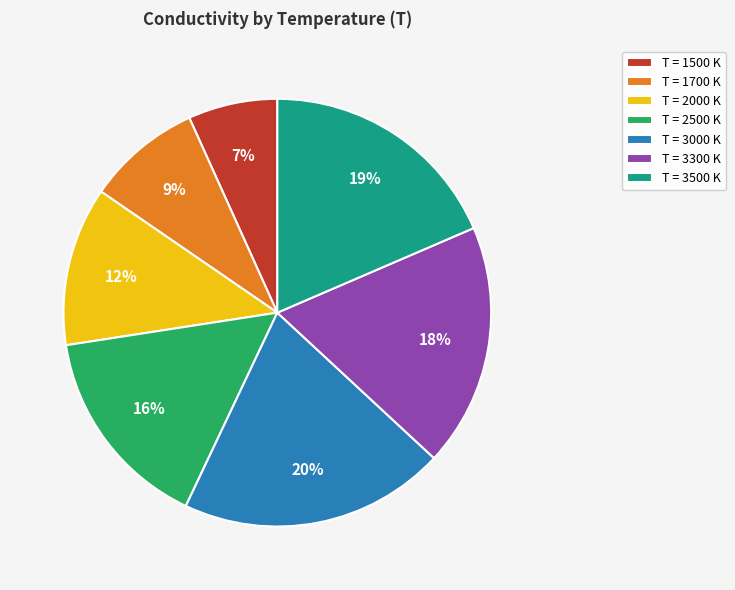

Which slice is the smallest?

T = 1500 K